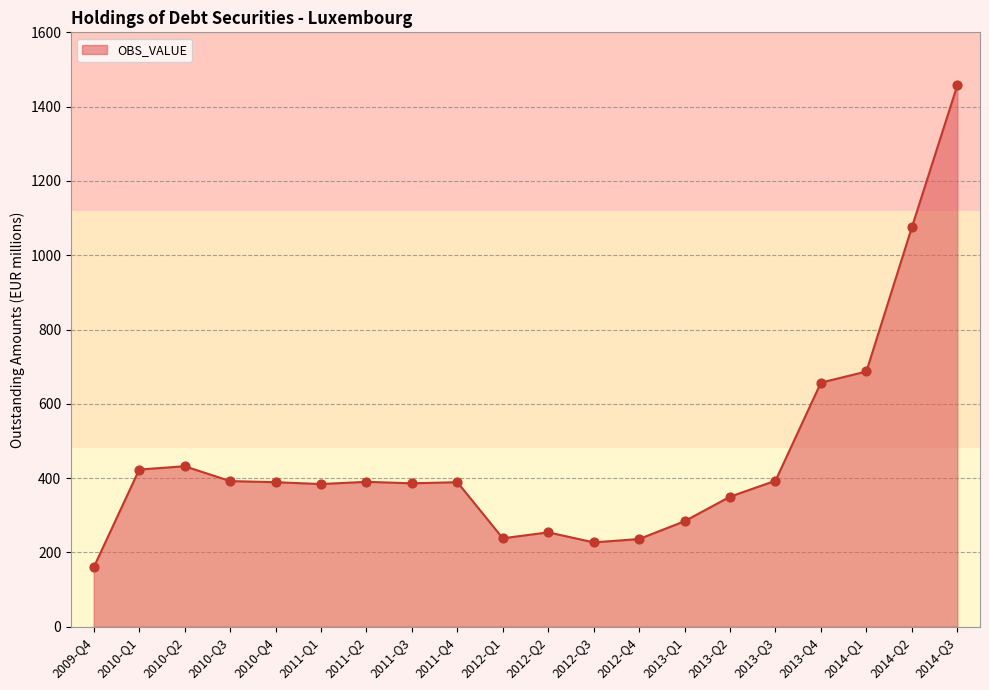

What is the ratio of the value at 2010-Q4 to the value at 2012-Q3?

1.7